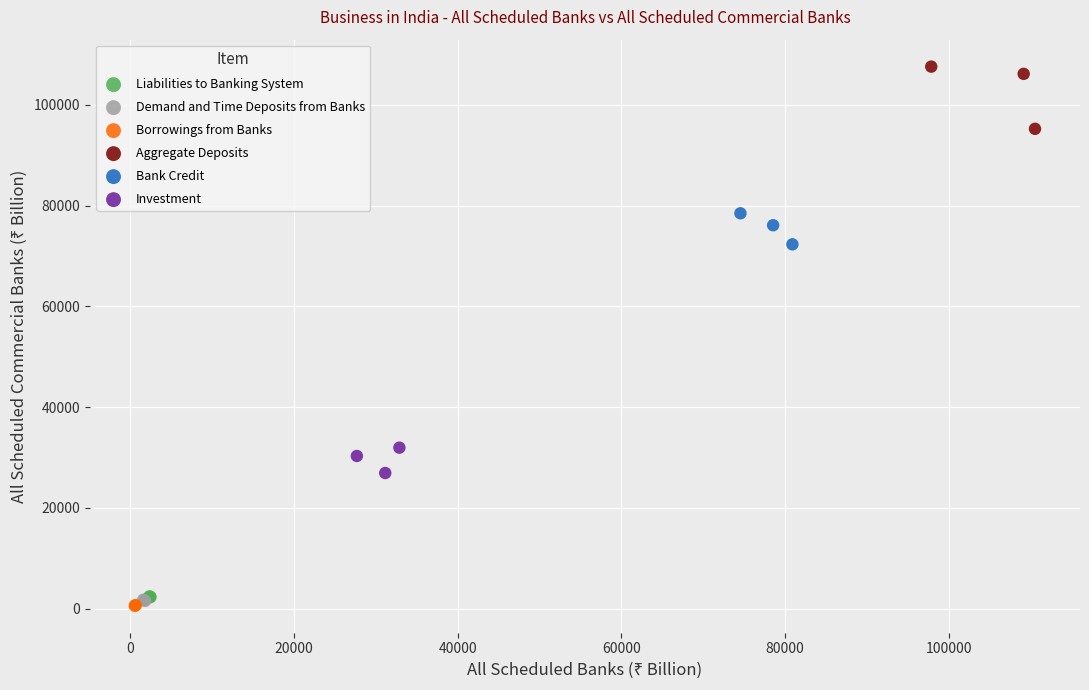

Which series has the largest Y range (max minus min)?

Aggregate Deposits